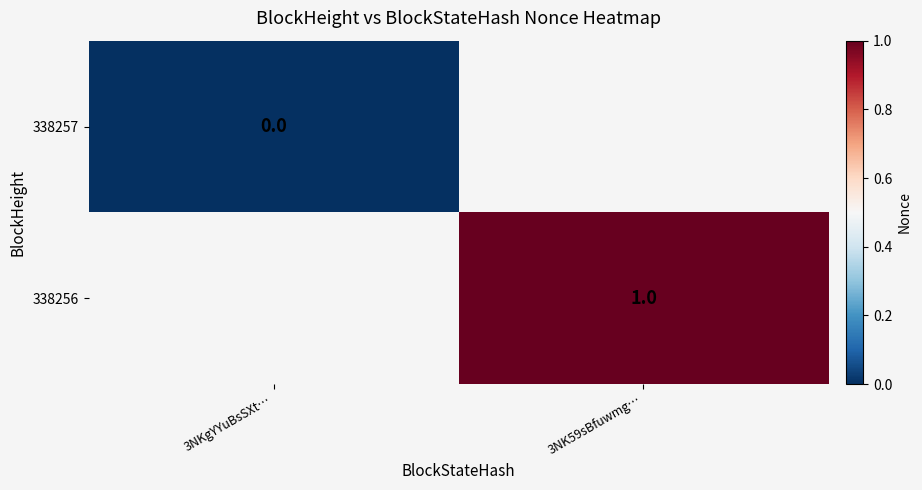

The 338256 series shows 1 at 3NK59sBfuwmg…. True or false?

True